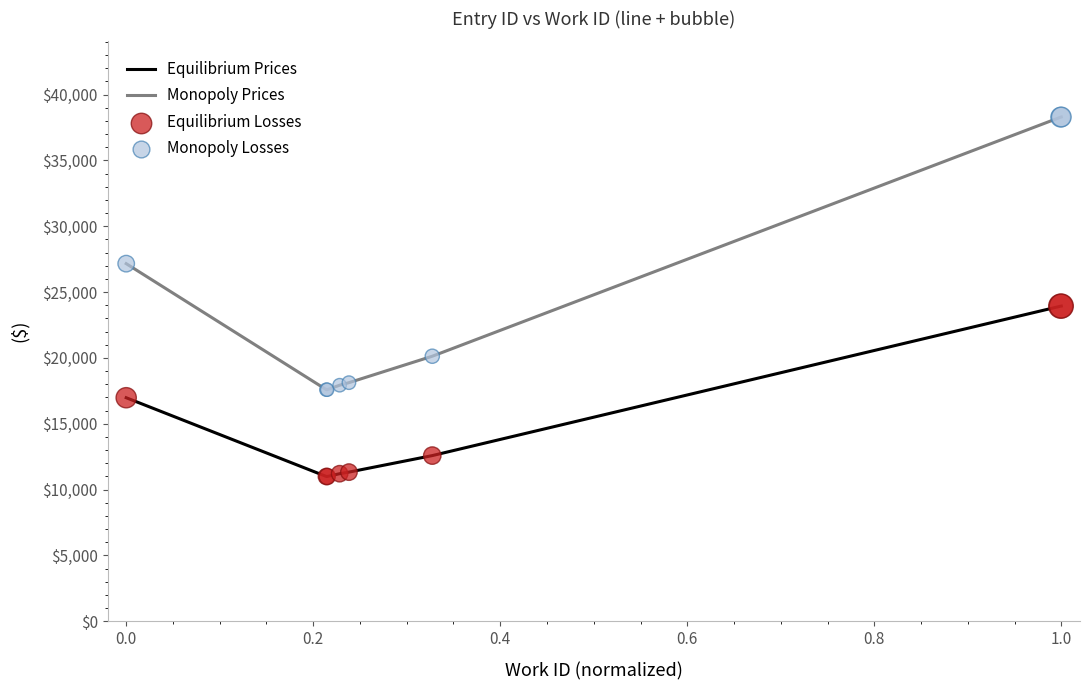

True or false: Equilibrium Prices and Monopoly Prices cross at least once.

False